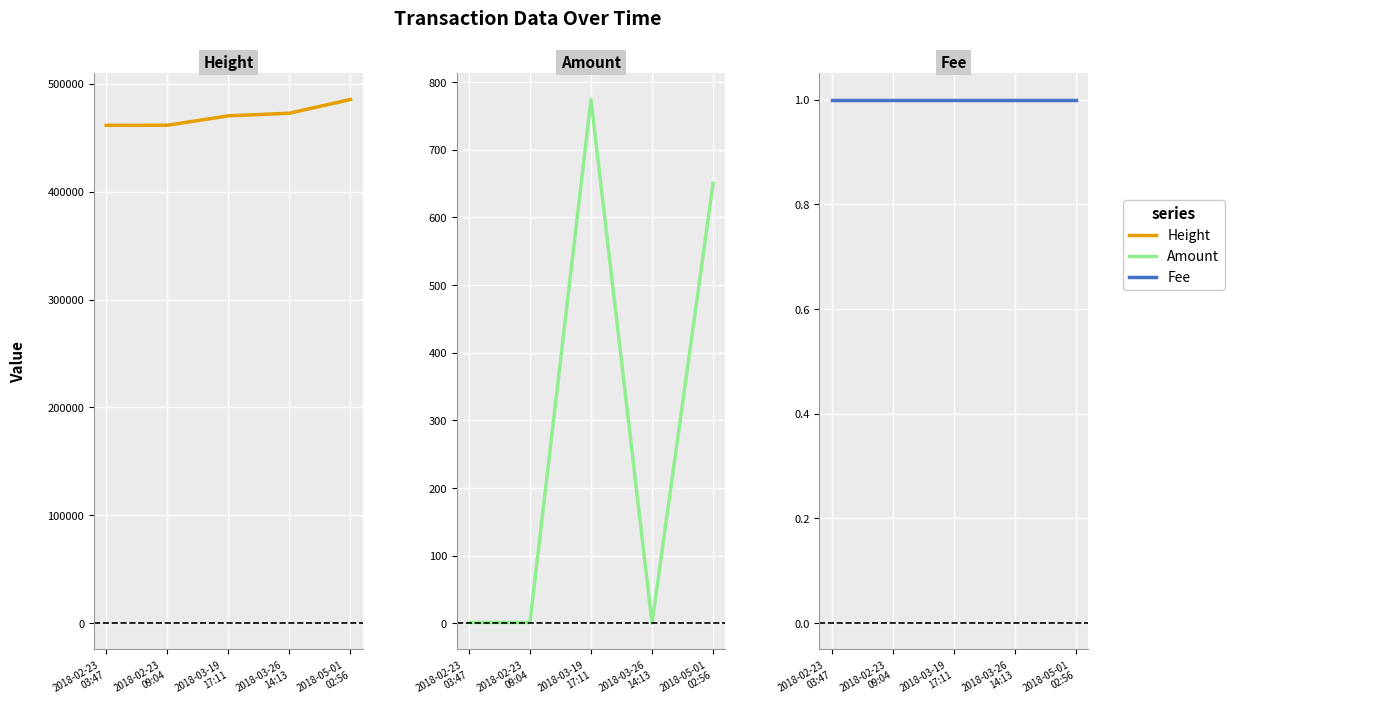

Reading left to right, transcribe all the data shown in this chart.

Height: 461510.0	461587.0	470293.0	472745.0	485447.0
Amount: 1.0	1.0	774.4	0.0	650.5
Fee: 1.0	1.0	1.0	1.0	1.0